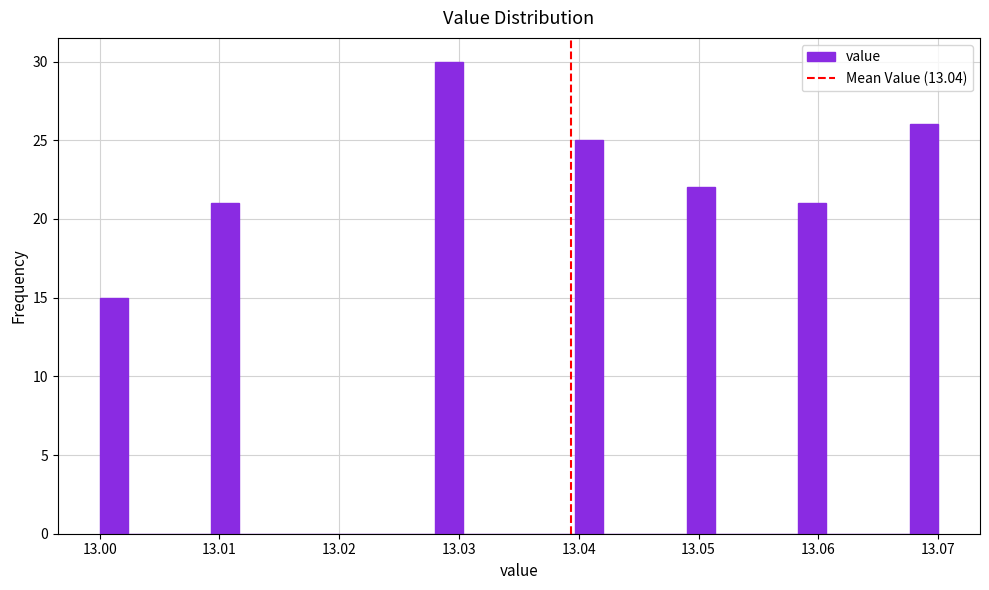

Read against the x-axis, roughly where is the centre of the tallest bar?

13.029